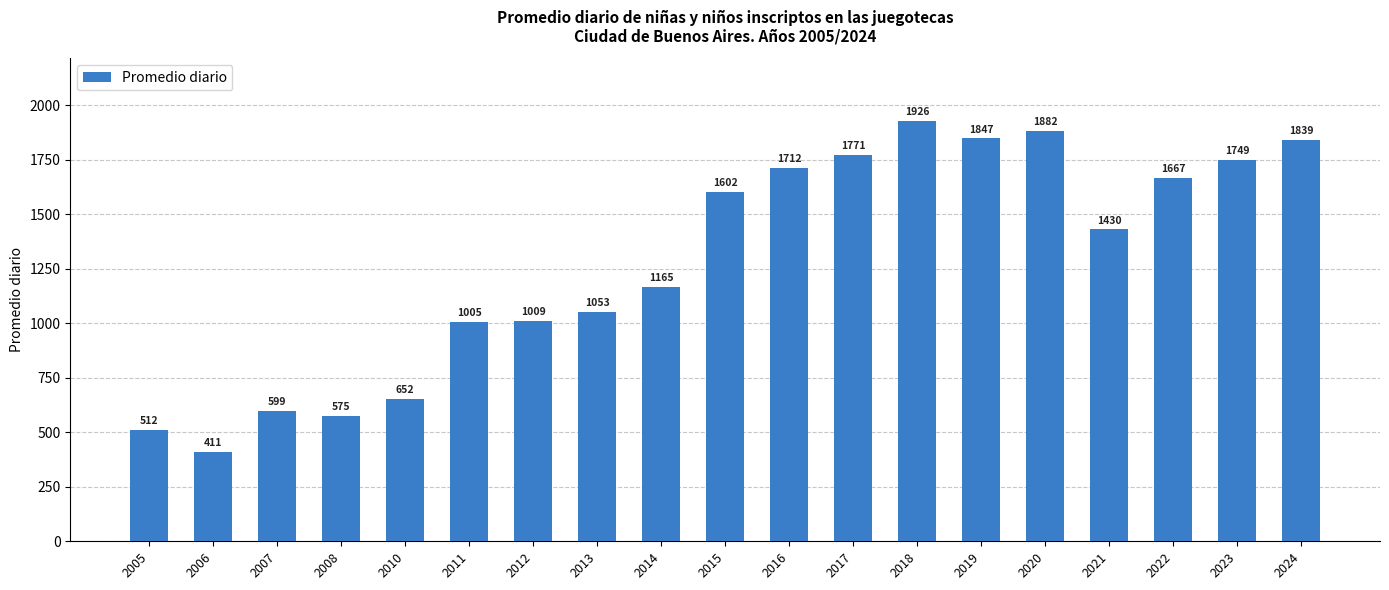

List the labels in order of value, smallest first.

2006, 2005, 2008, 2007, 2010, 2011, 2012, 2013, 2014, 2021, 2015, 2022, 2016, 2023, 2017, 2024, 2019, 2020, 2018